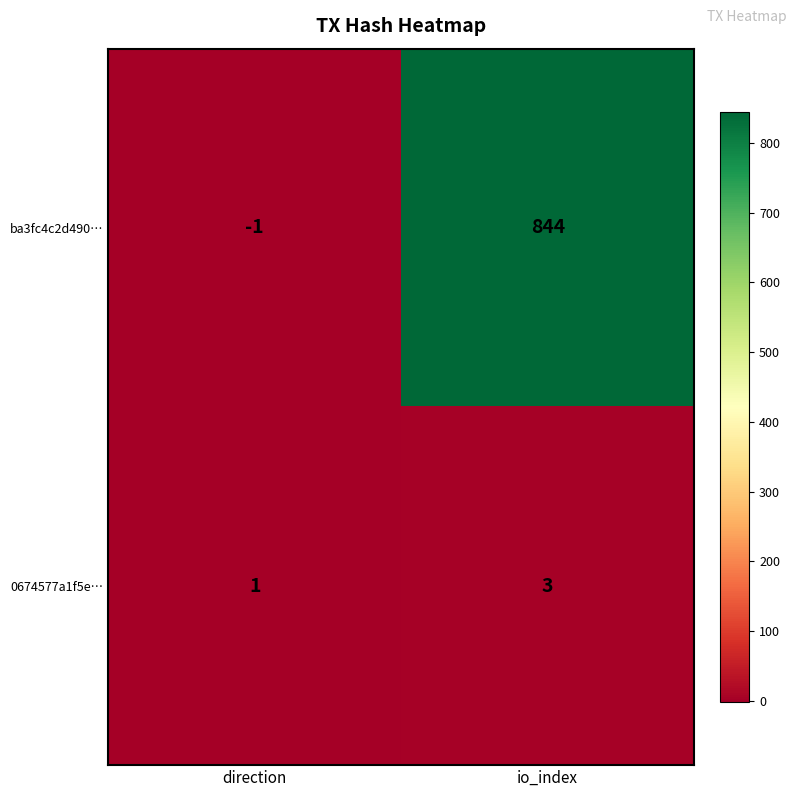

What is the greatest value displayed?

844